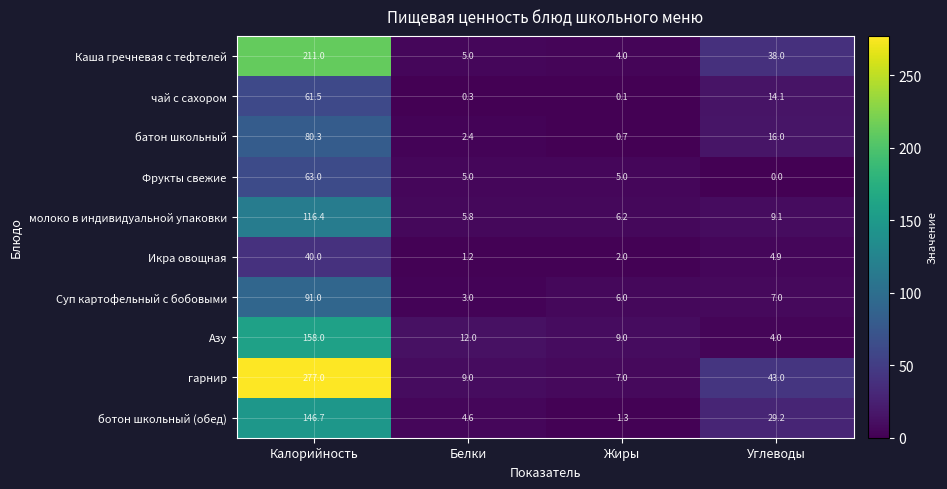

What is the difference between the highest and lowest values at Калорийность?

237.0